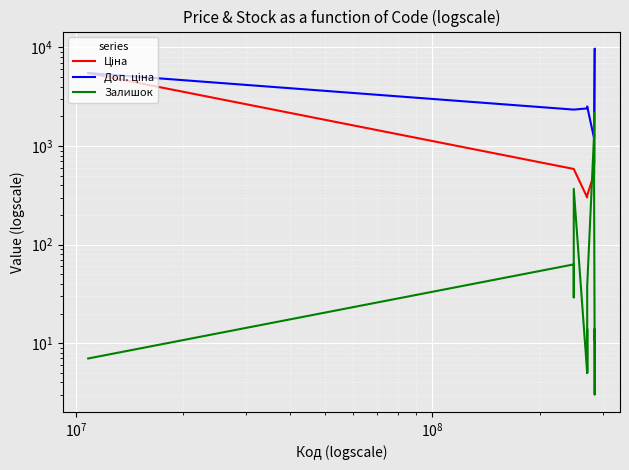

What are all the series names shown in the legend?

Ціна, Доп. ціна, Залишок